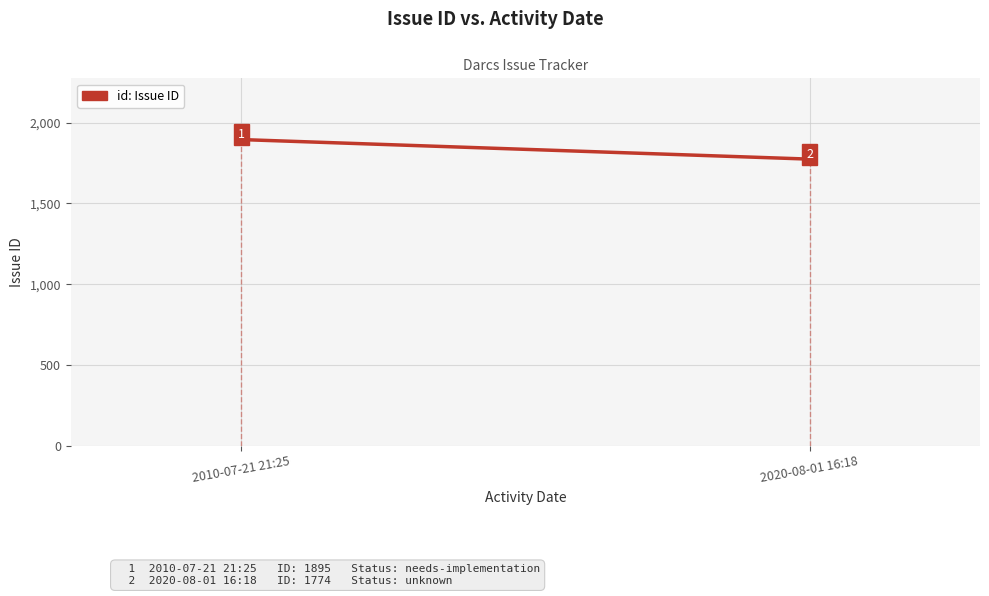

Reading left to right, extract all data points from this chart.

1895	1774